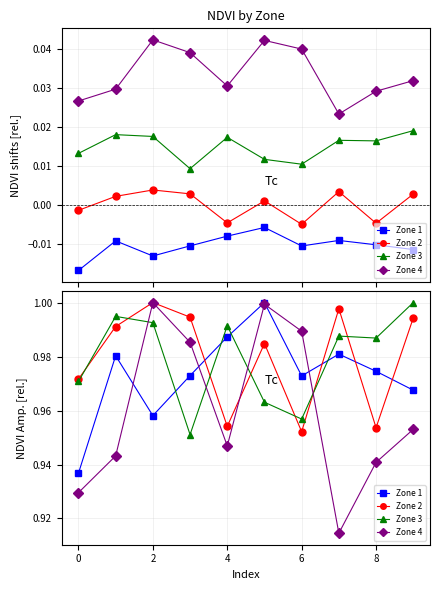

Which series changed the most between 0 and 2?

Zone 4